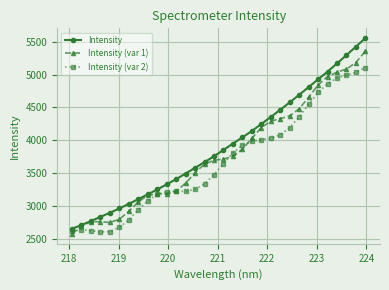

What are all the series names shown in the legend?

Intensity, Intensity (var 1), Intensity (var 2)